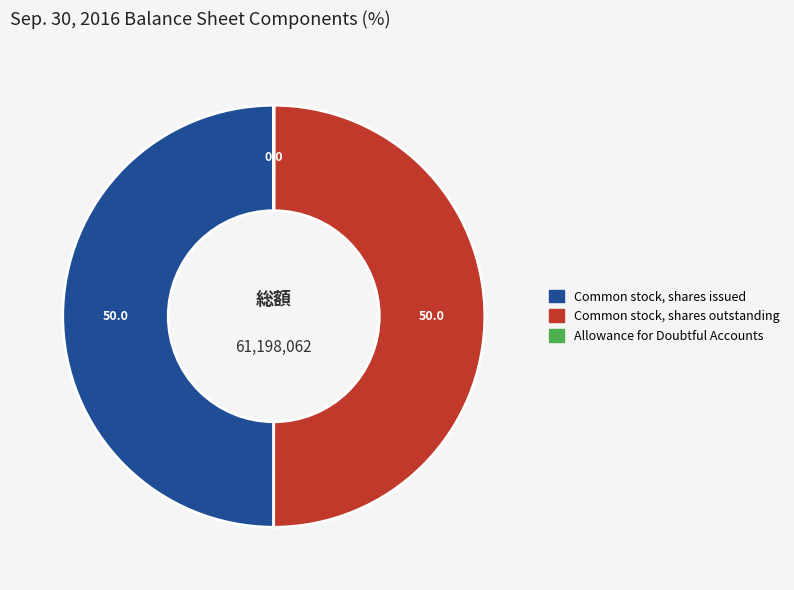

To the nearest percent, what is the difference between the largest and smallest slice percentages?

50%